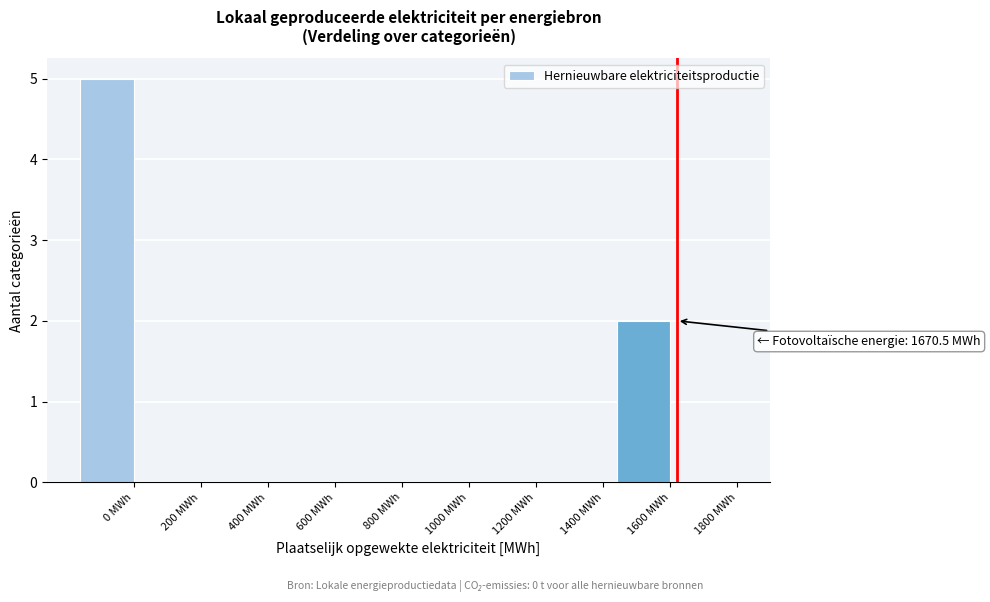

Reading left to right, extract all data points from this chart.

0 MWh=5	200 MWh=0	400 MWh=0	600 MWh=0	800 MWh=0	1000 MWh=0	1200 MWh=0	1400 MWh=0	1600 MWh=2	1800 MWh=0